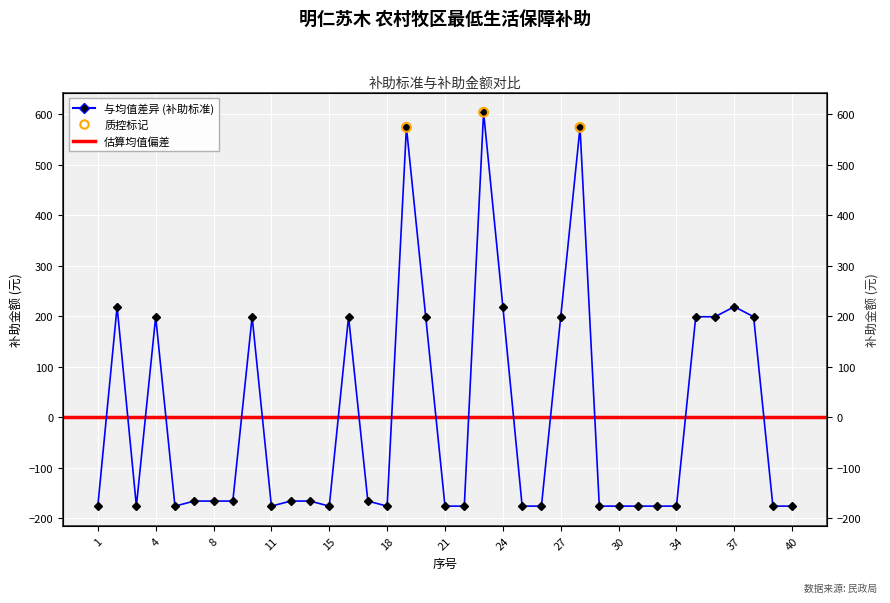

What is the change in value from 17 to 28?

+740.0